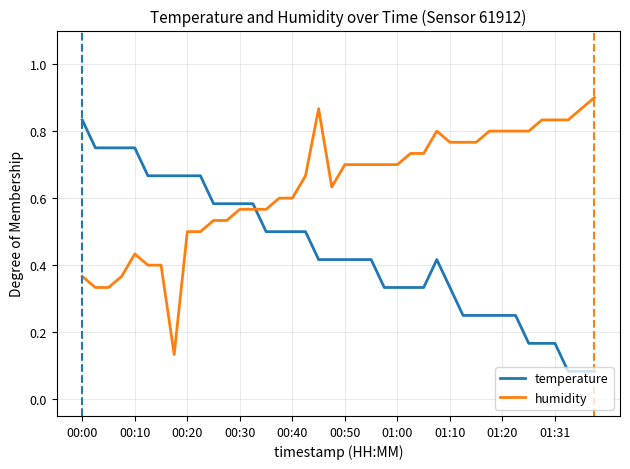

Rank the series by their maximum value, from lowest to highest.

temperature, humidity